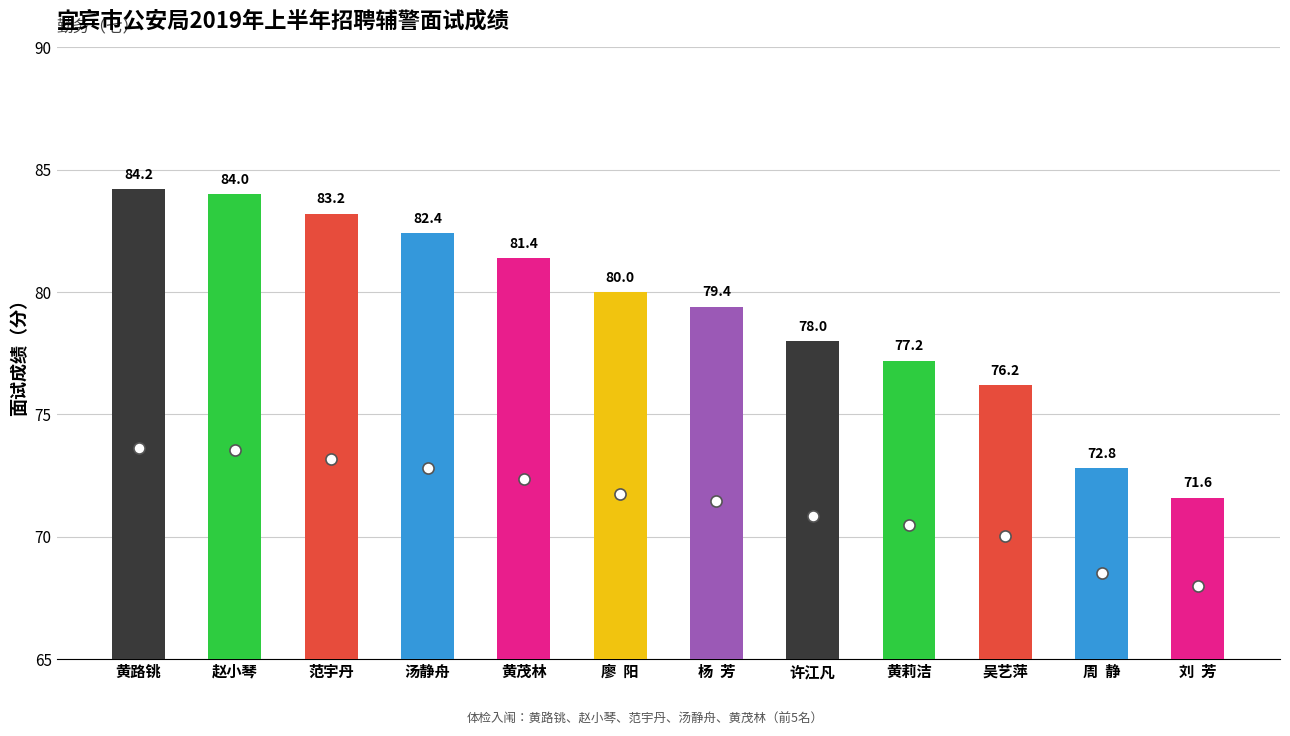

What is the value of the 7th bar from the left?

79.4